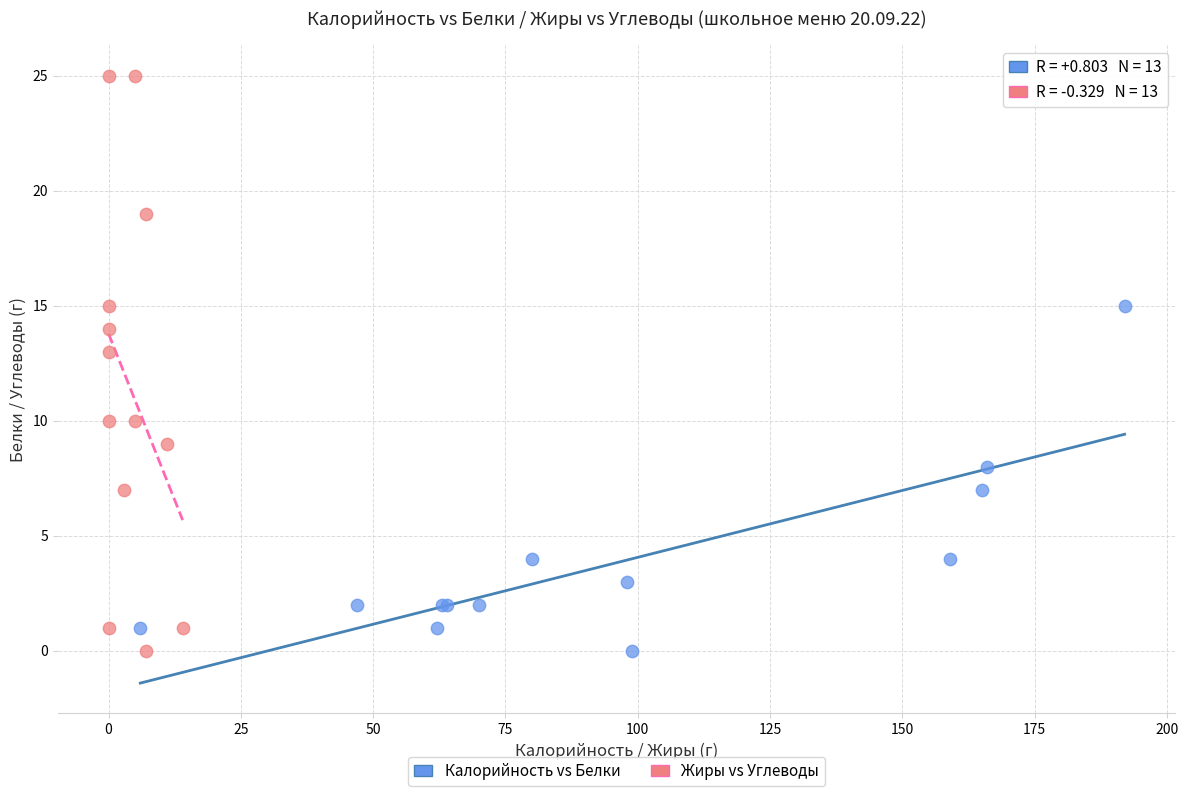

Which series reaches the maximum Y coordinate?

Жиры vs Углеводы